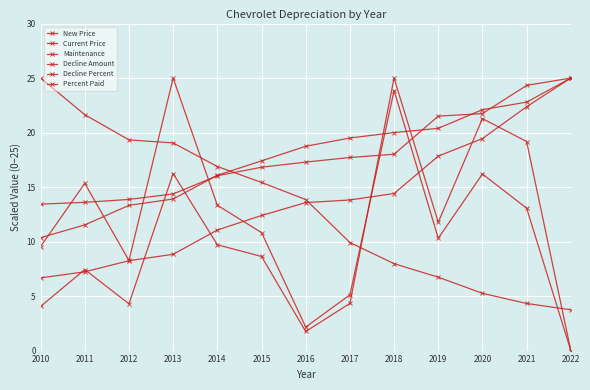

At which label is Maintenance closest to 14?

2016